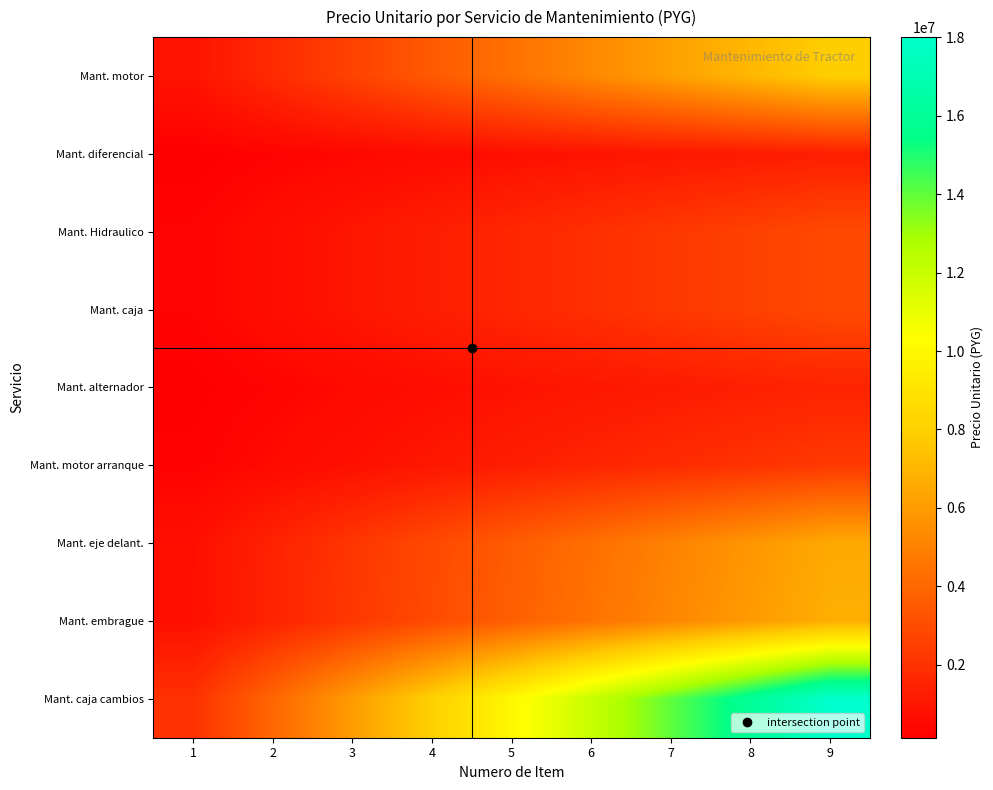

What is the total value across all series at 6?

33350000.0